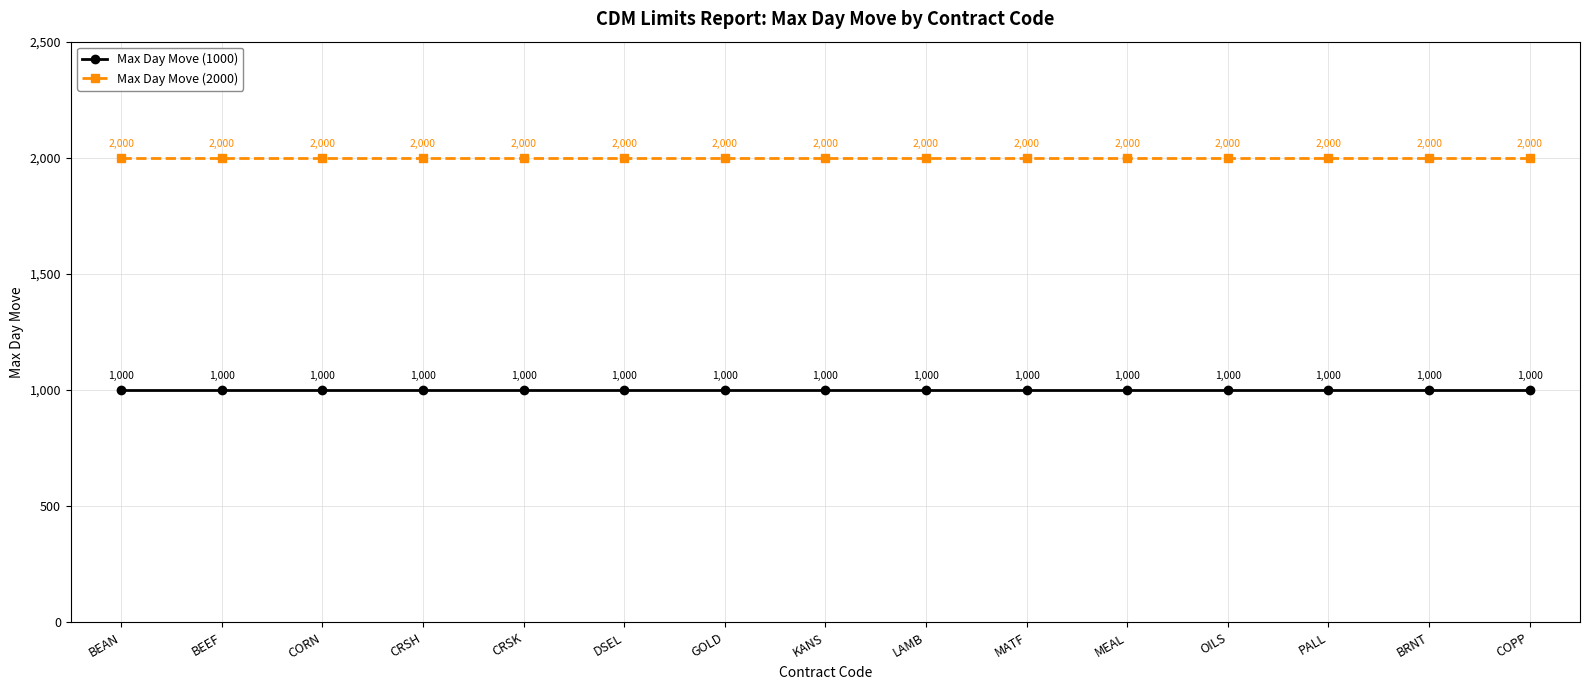

Is this an area chart (filled region under the line)?

No